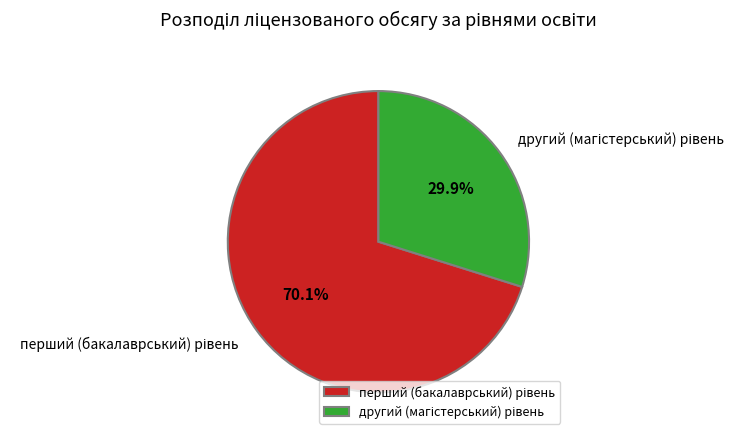

Is there a majority slice in this chart?

Yes